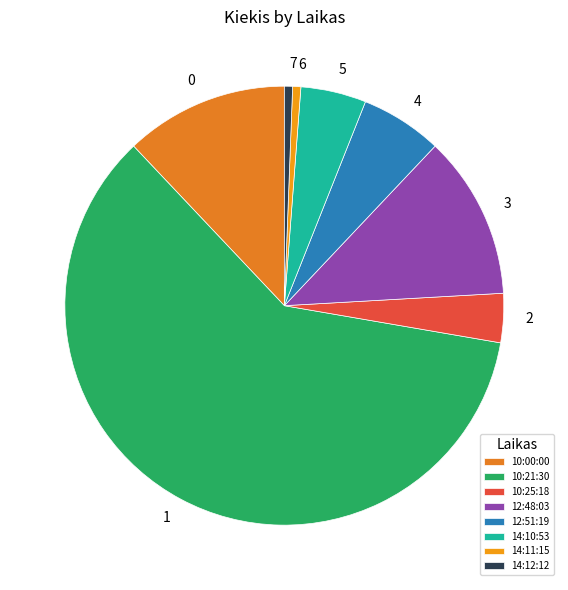

How many slices are in this pie chart?

8